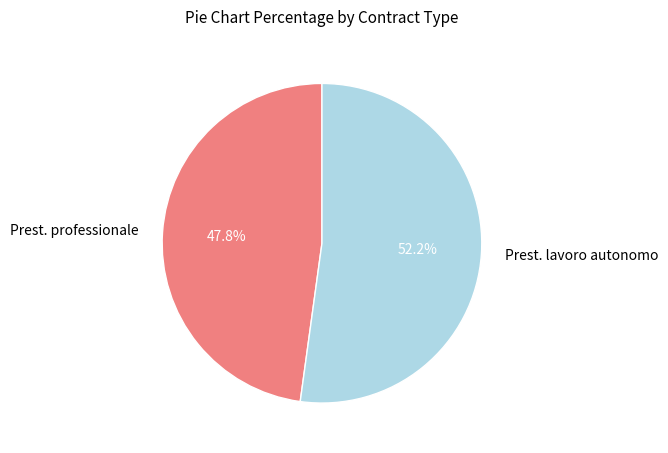

To the nearest percent, what is the combined percentage of Prest. professionale and Prest. lavoro autonomo?

100%